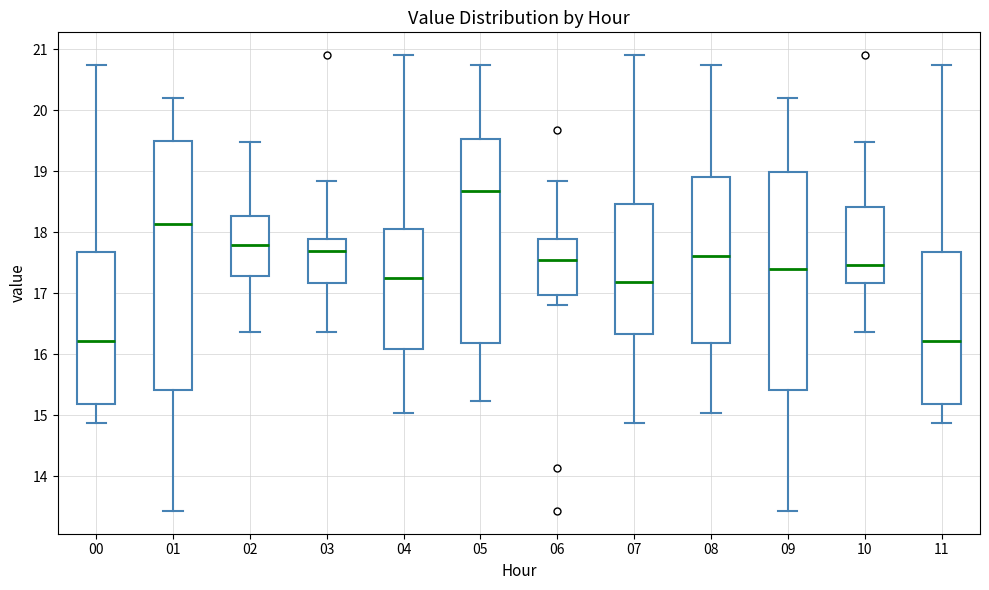

Where does the lower whisker of the box at x = 10 end on the y-axis? The values are not printed on the chart, so give them approximately, as read against the axis.

16.4